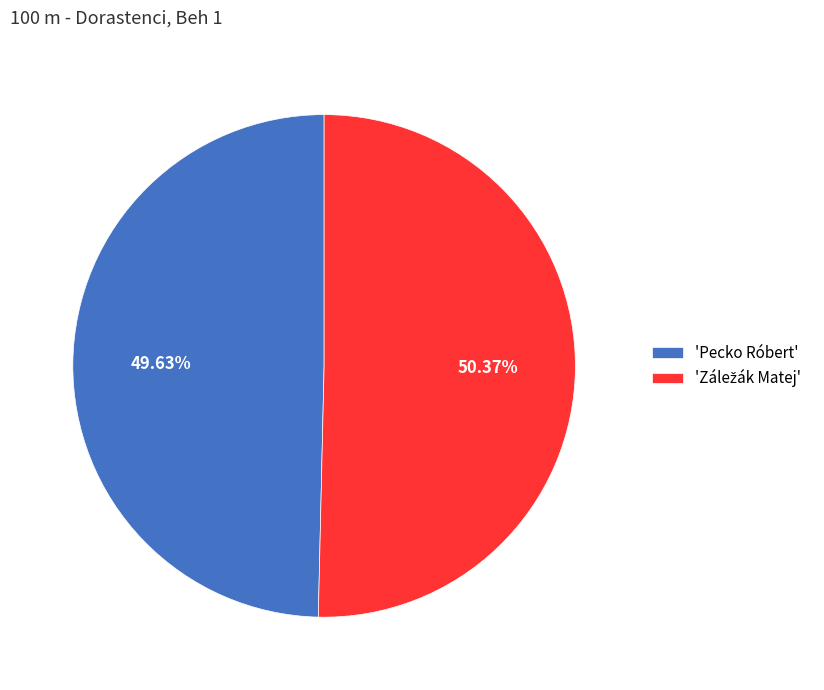

Does any single category account for the majority?

Yes